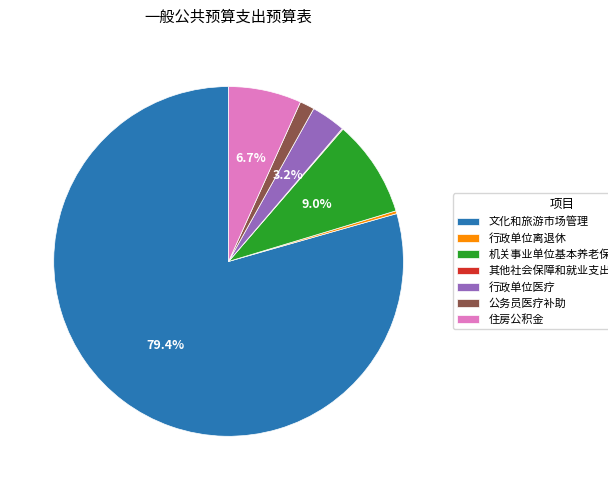

What is the largest slice in the pie chart?

文化和旅游市场管理